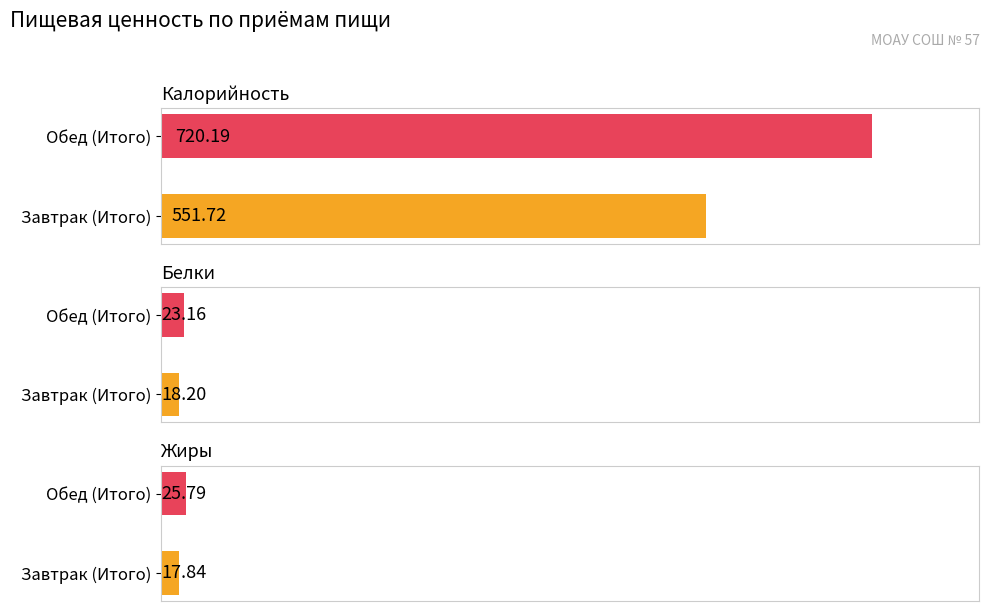

What is the greatest value displayed?

720.2